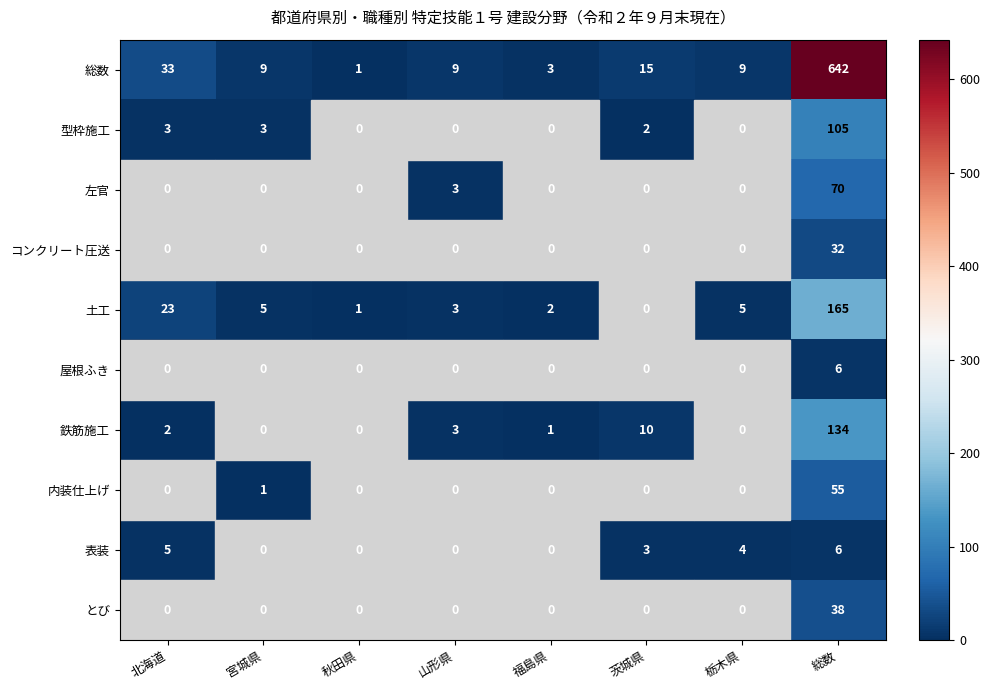

What is the sum of all 表装 values?

18